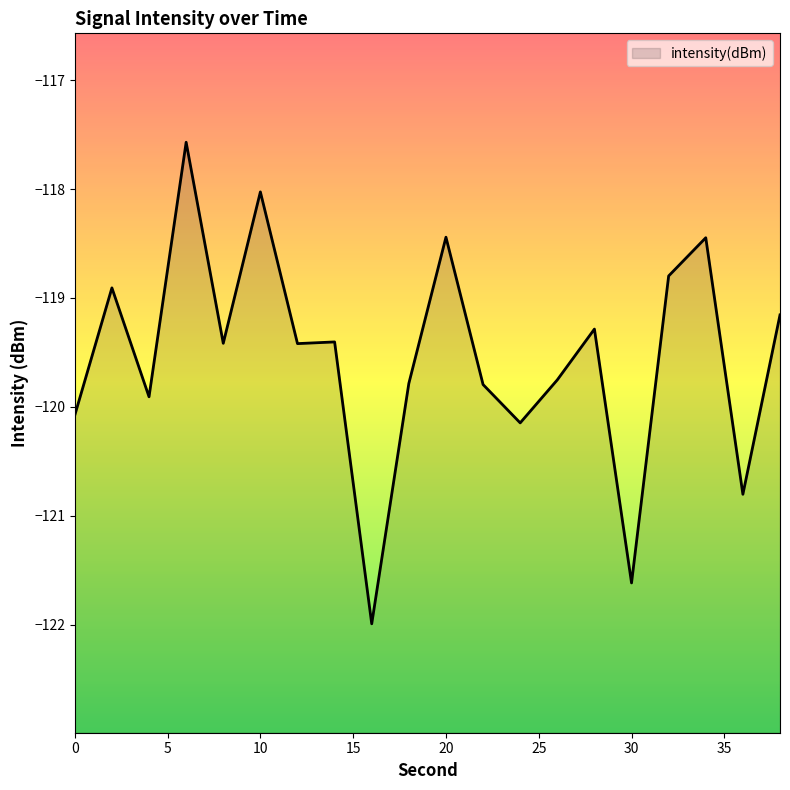

What is the approximate value at 0?

-120.1